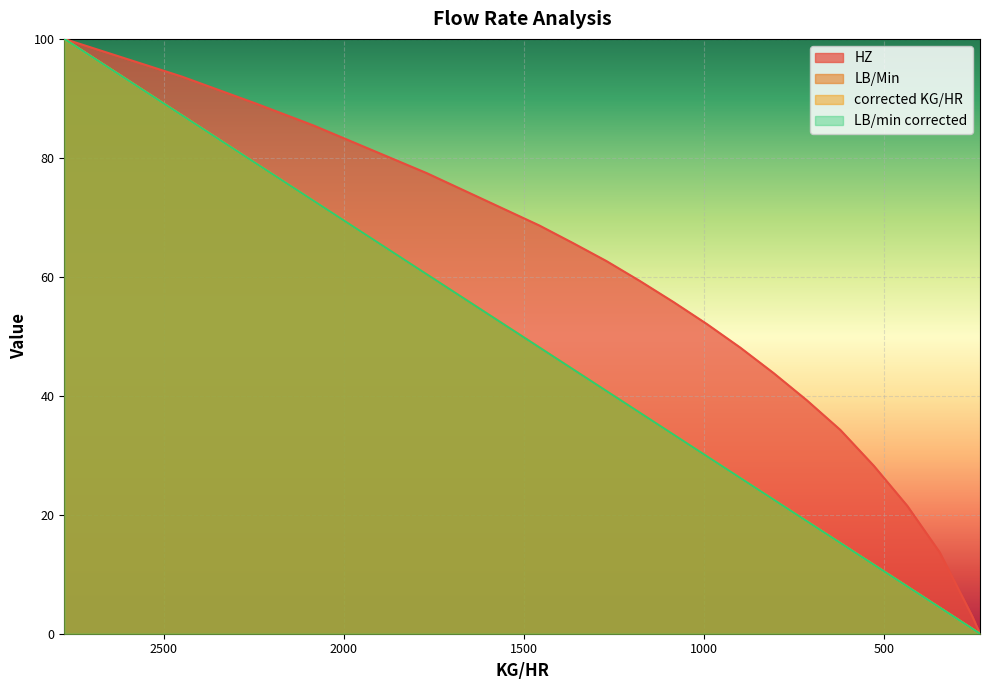

At which label does HZ reach its peak?

2775.9853044